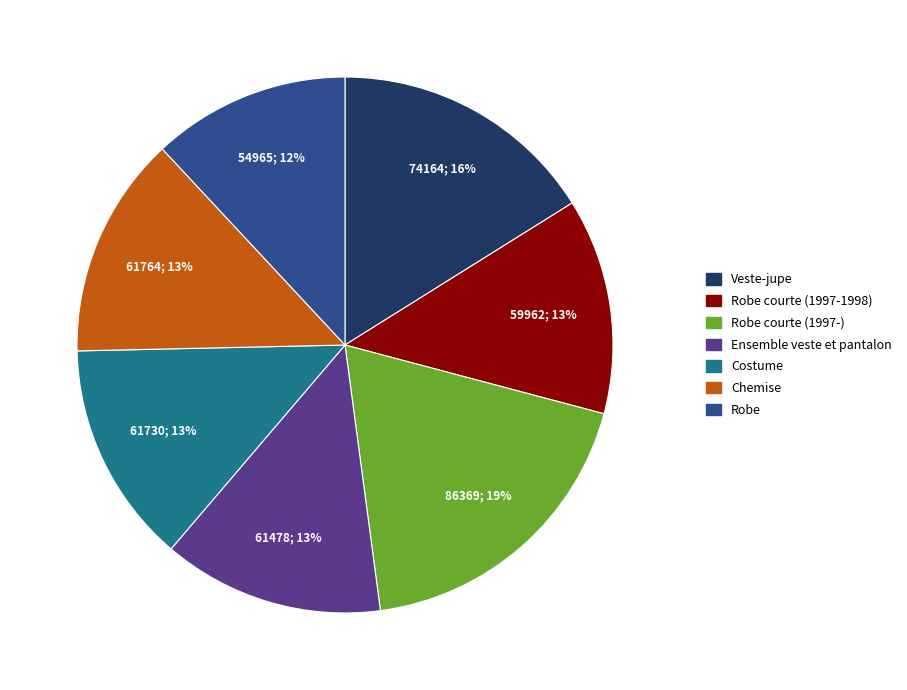

Which has a higher value, Robe courte (1997-) or Veste-jupe?

Robe courte (1997-)